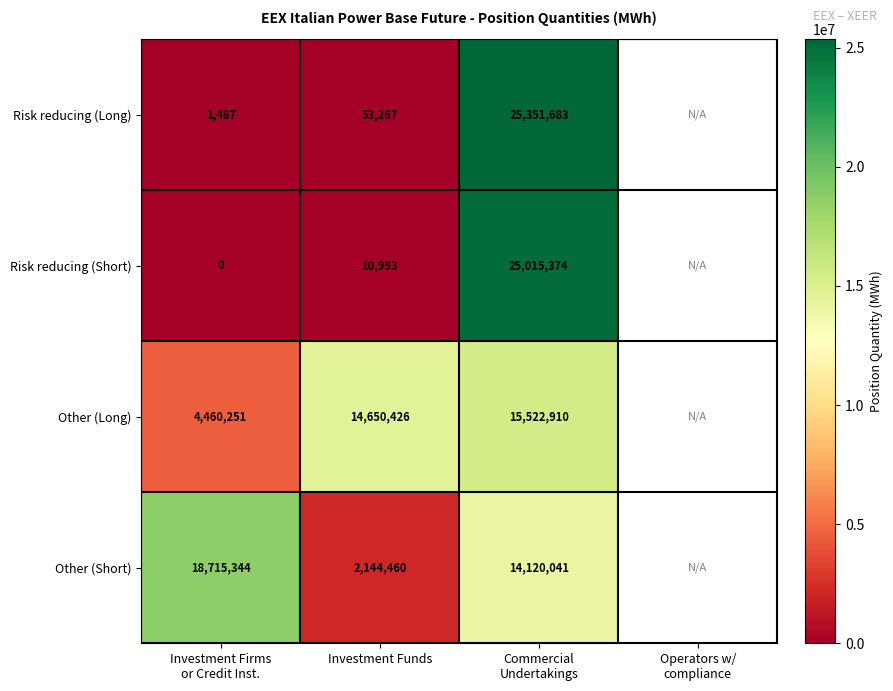

The value of Risk reducing (Long) at Investment Funds is 79377. True or false?

False